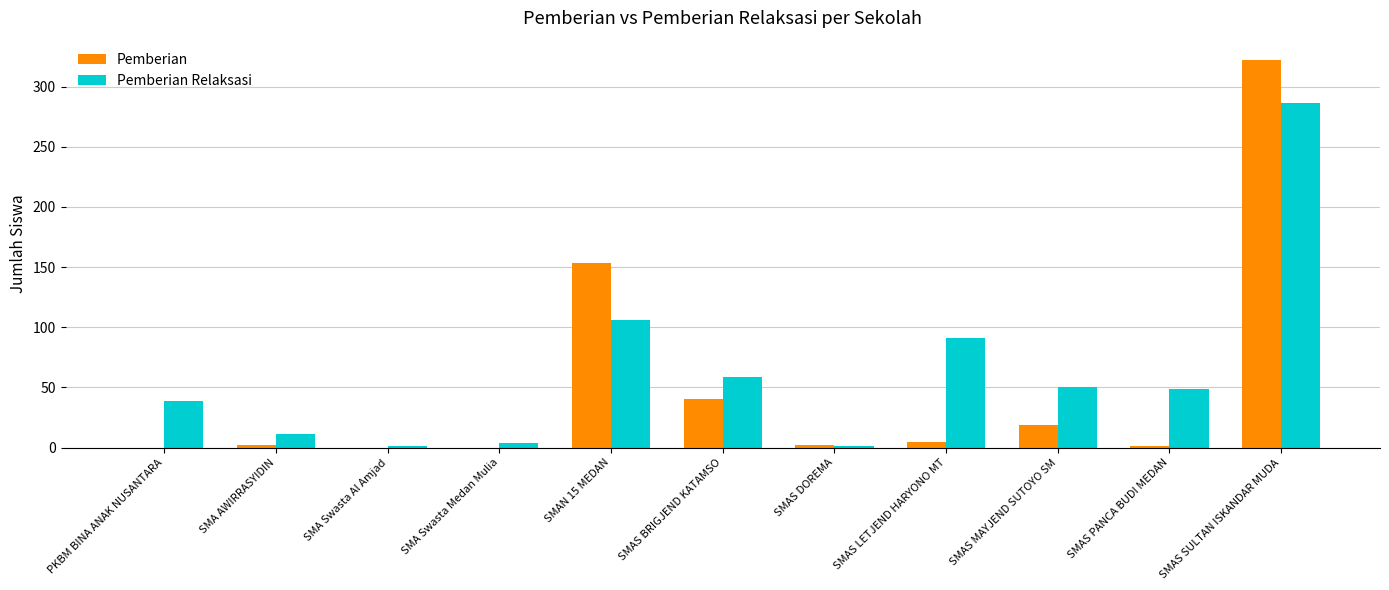

Does the chart contain stacked bars?

No